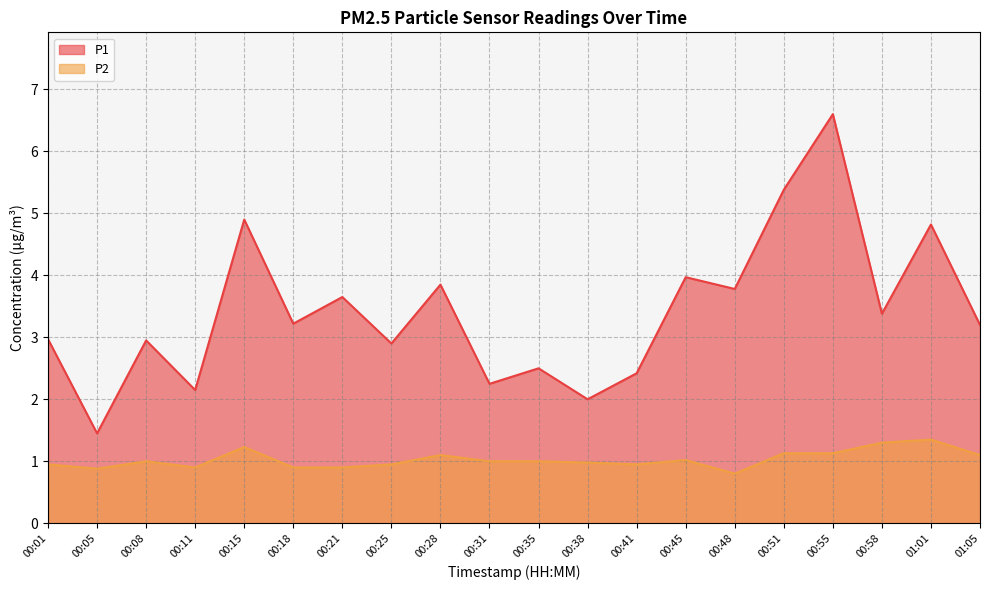

At which category does the chart reach its peak across all series?

00:55